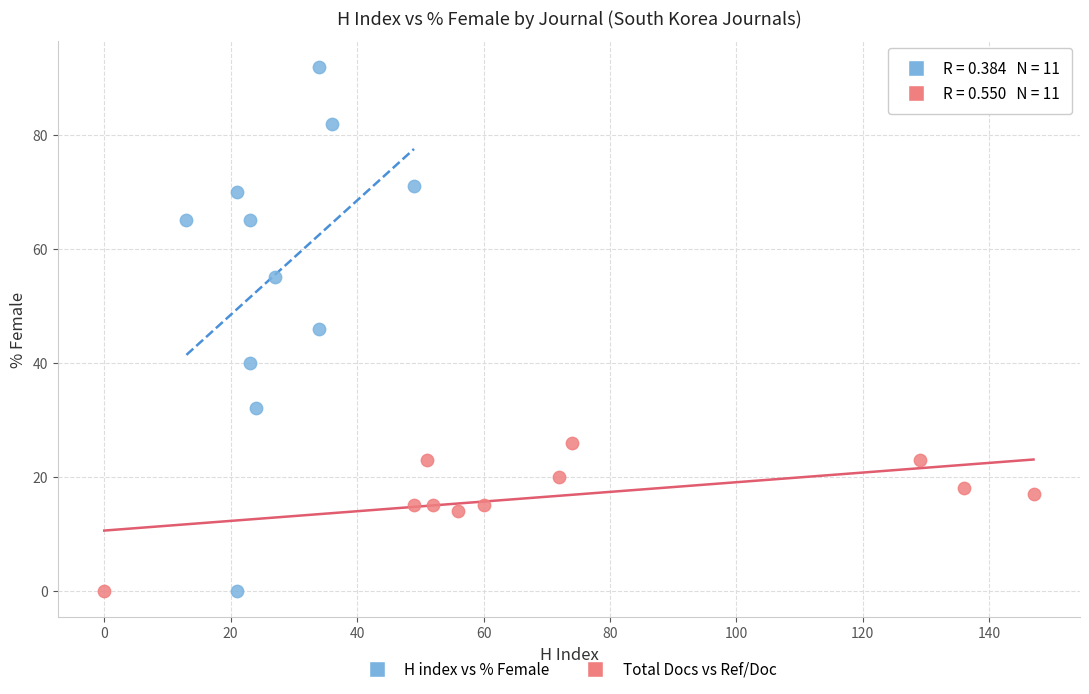

Which series reaches the maximum Y coordinate?

H index vs % Female